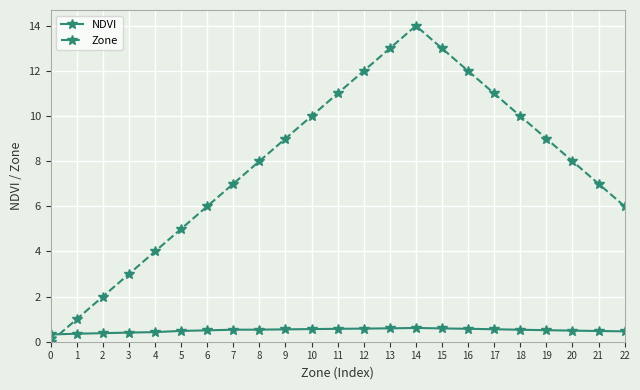

After their last crossing, which series has the higher values: NDVI or Zone?

Zone